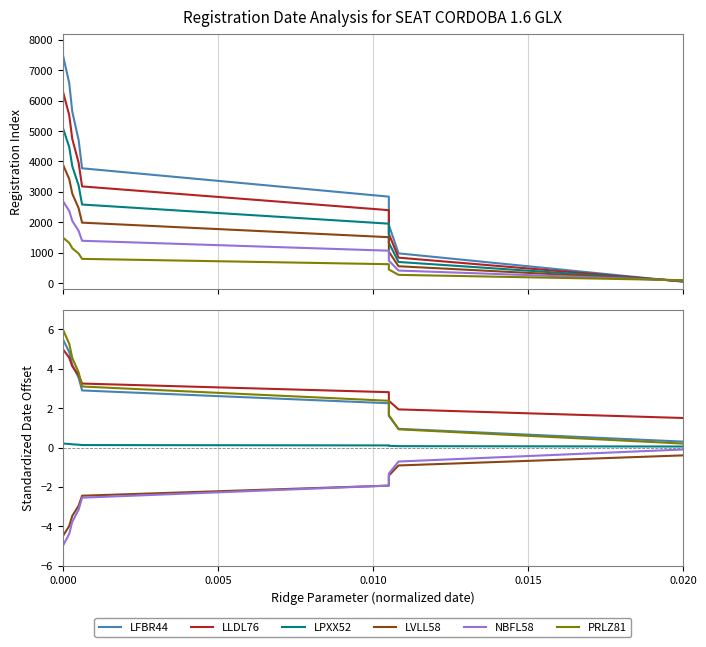

How many lines are shown in the chart?

6